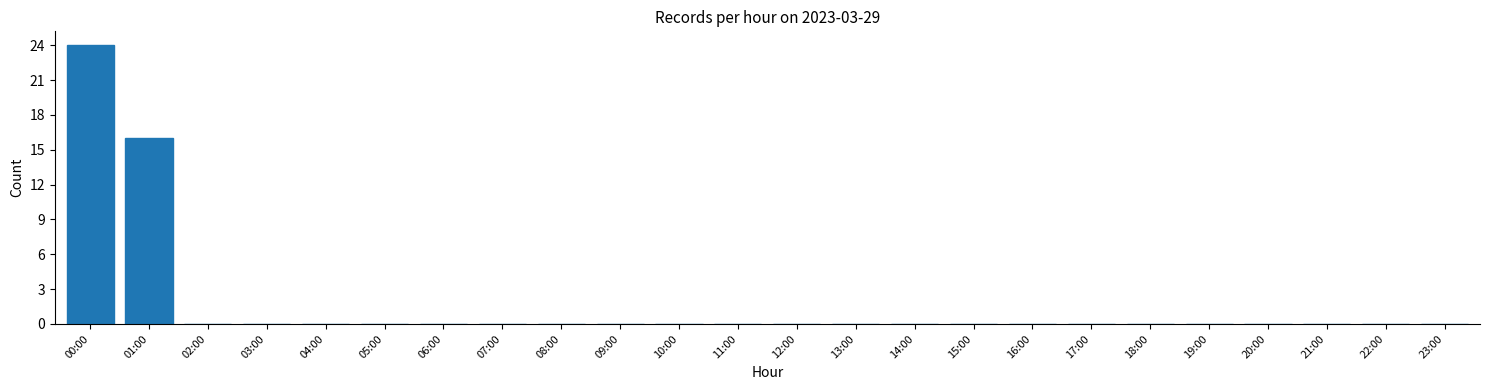

Reading right to left, list all the values displayed in this chart.

23:00=0	22:00=0	21:00=0	20:00=0	19:00=0	18:00=0	17:00=0	16:00=0	15:00=0	14:00=0	13:00=0	12:00=0	11:00=0	10:00=0	09:00=0	08:00=0	07:00=0	06:00=0	05:00=0	04:00=0	03:00=0	02:00=0	01:00=16	00:00=24